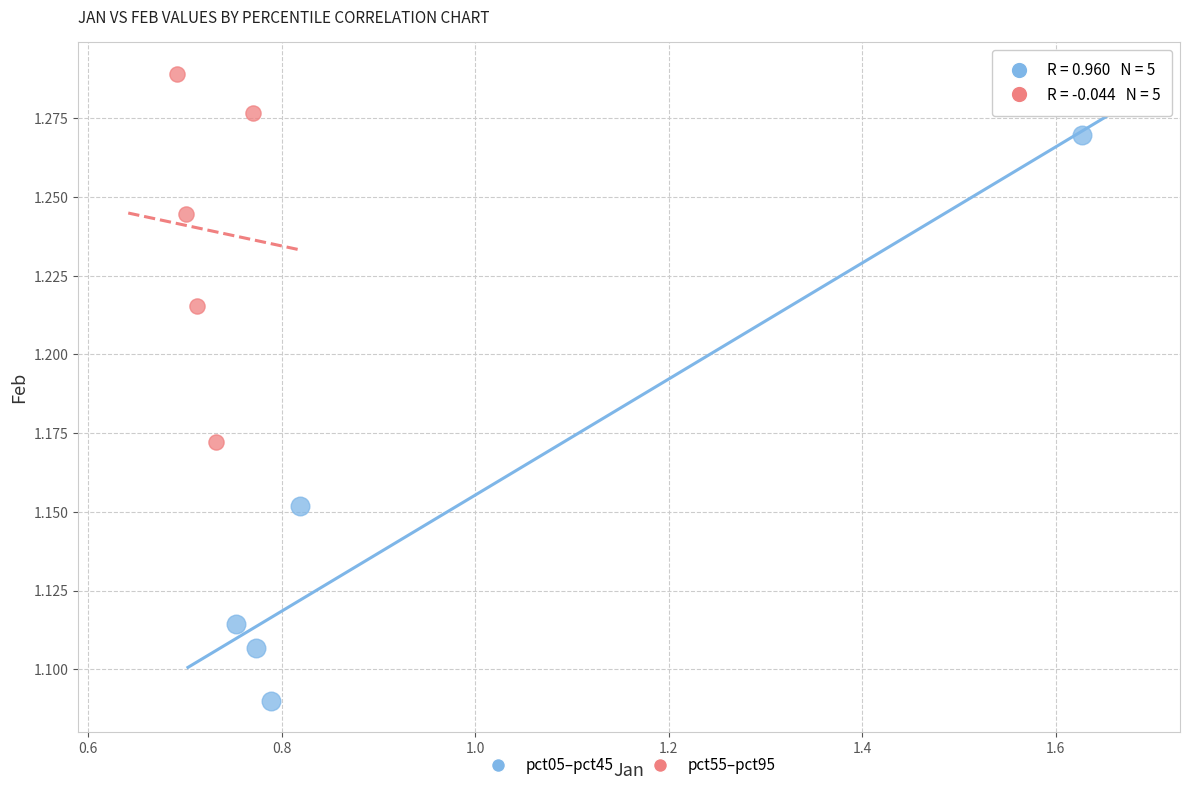

Which series reaches the maximum Y coordinate?

pct55–pct95